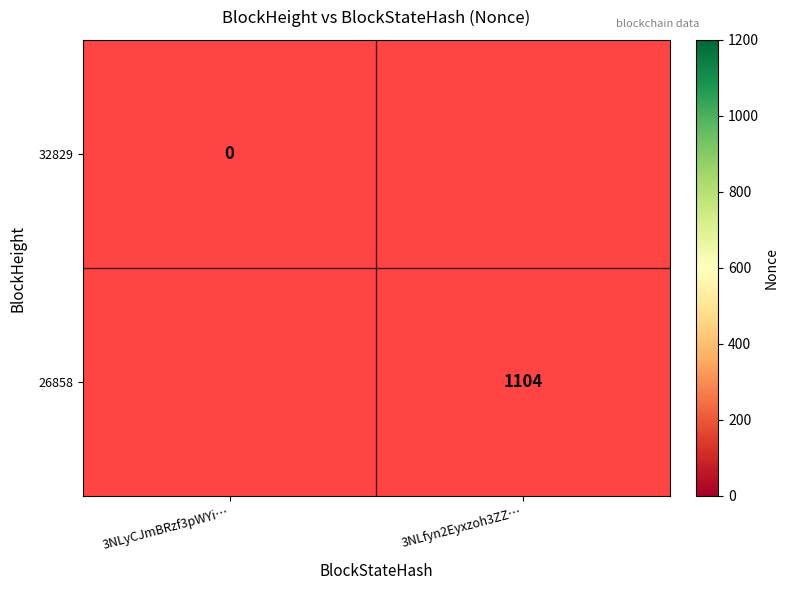

Is it true that 26858 equals 1104 at 3NLfyn2Eyxzoh3ZZ…?

True